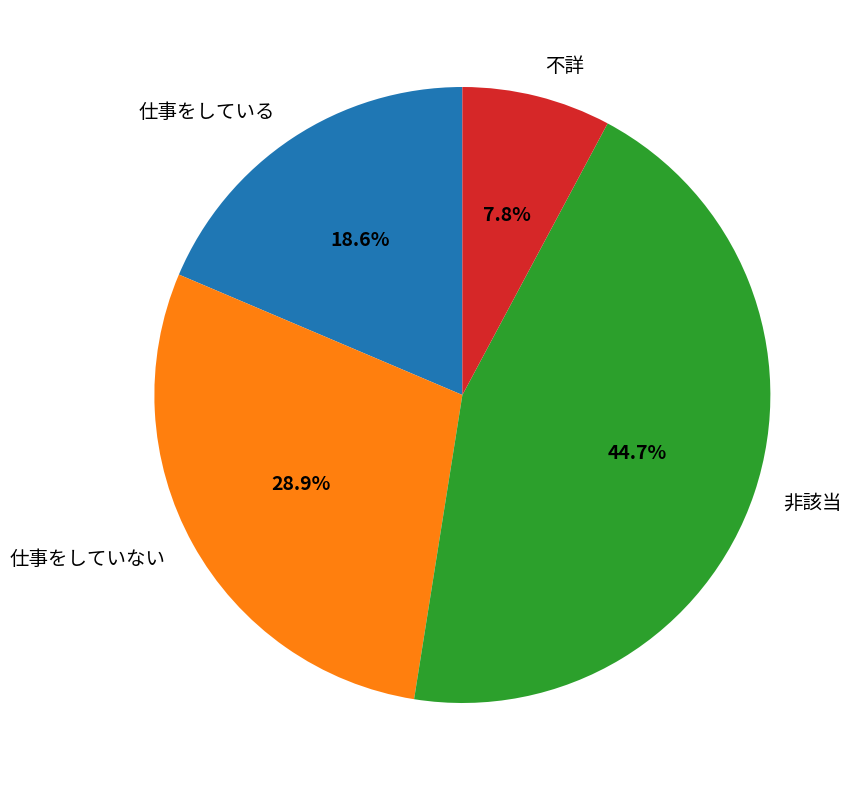

To the nearest percent, what is the combined percentage of 不詳 and 仕事をしている?

26%